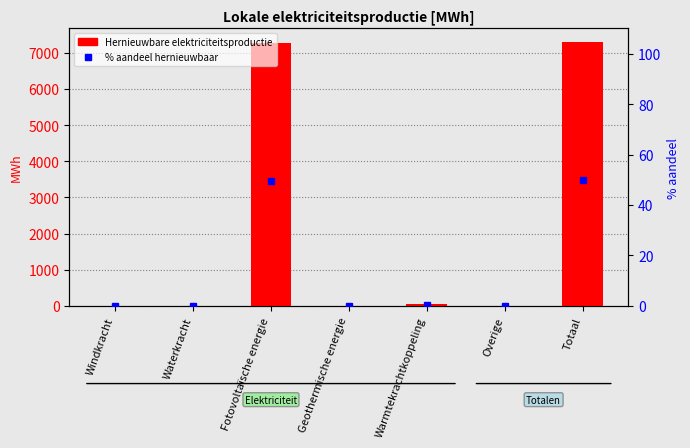

At which label is Hernieuwbare elektriciteitsproductie closest to 3654?

Warmtekrachtkoppeling